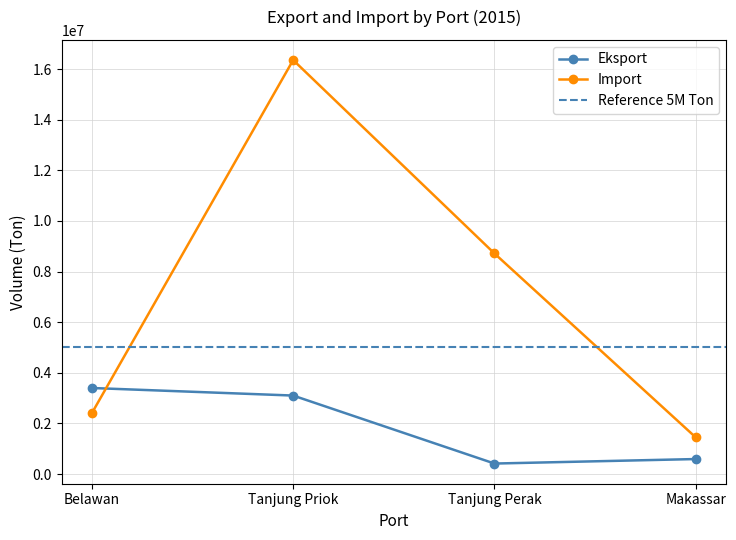

At how many categories does at least one series exceed 15032382?

1